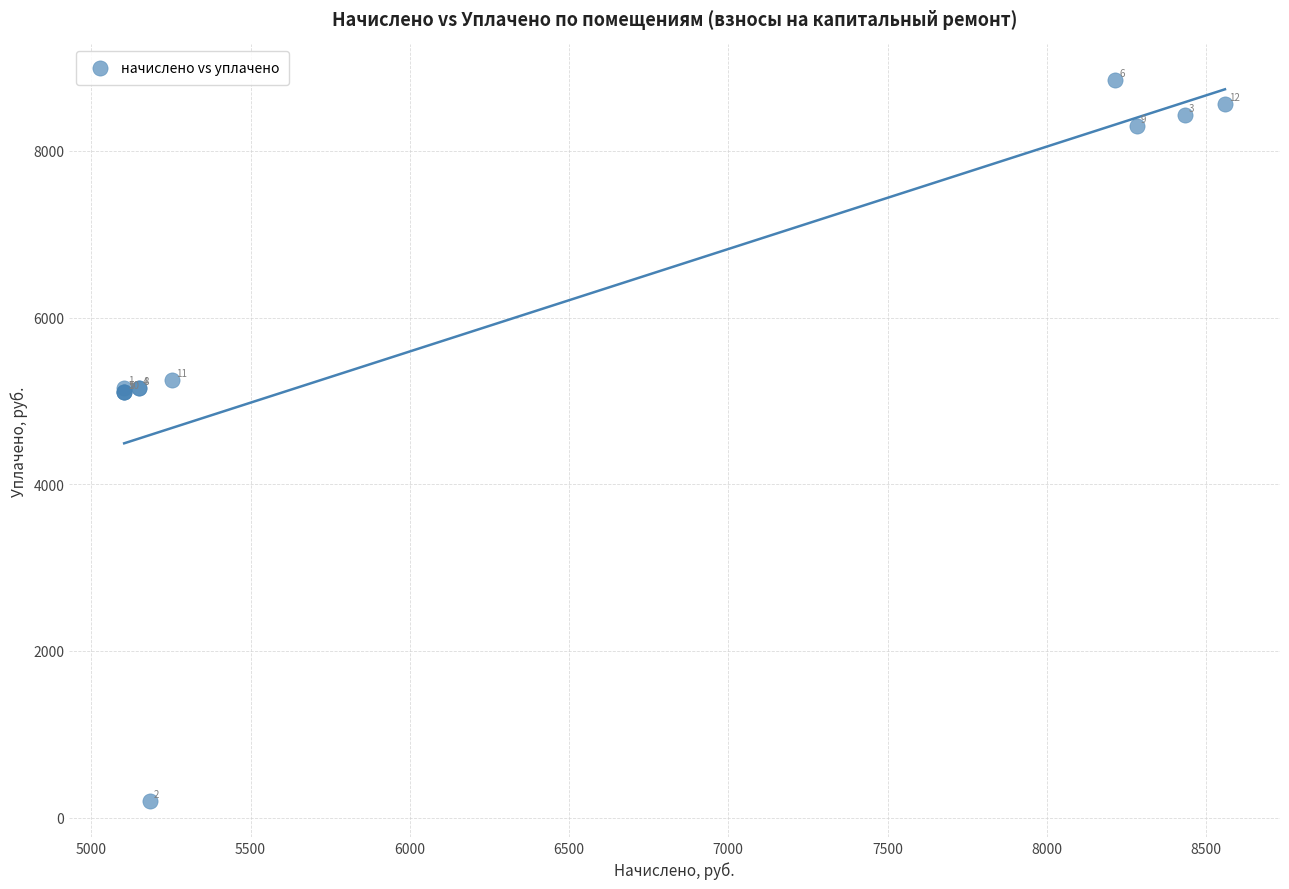

What Y value in the scatter plot is closest to 4522?

5103.4